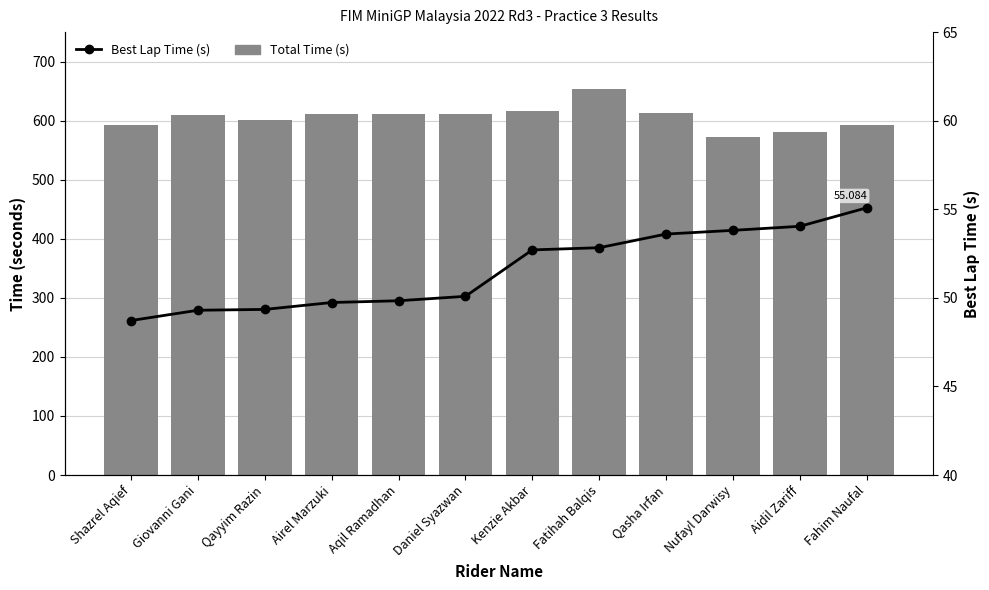

What is the difference between the maximum and minimum values in the Best Lap Time (s) series?

6.4